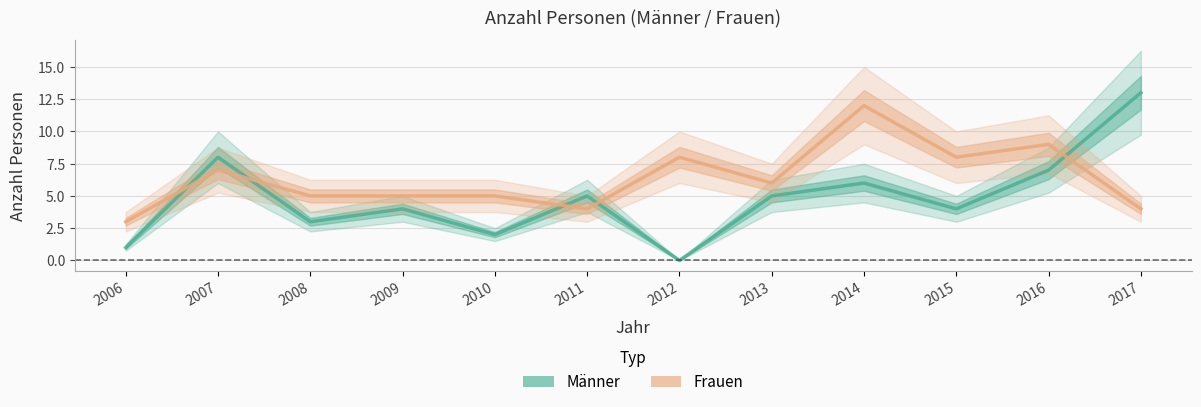

Where is Männer nearest to the value 6?

2014